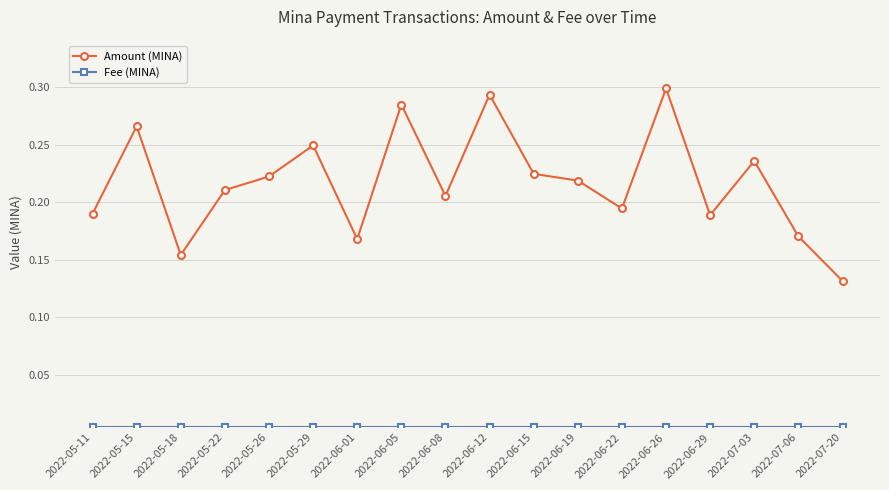

Count the Amount (MINA) values in the range 0 to 1.

18